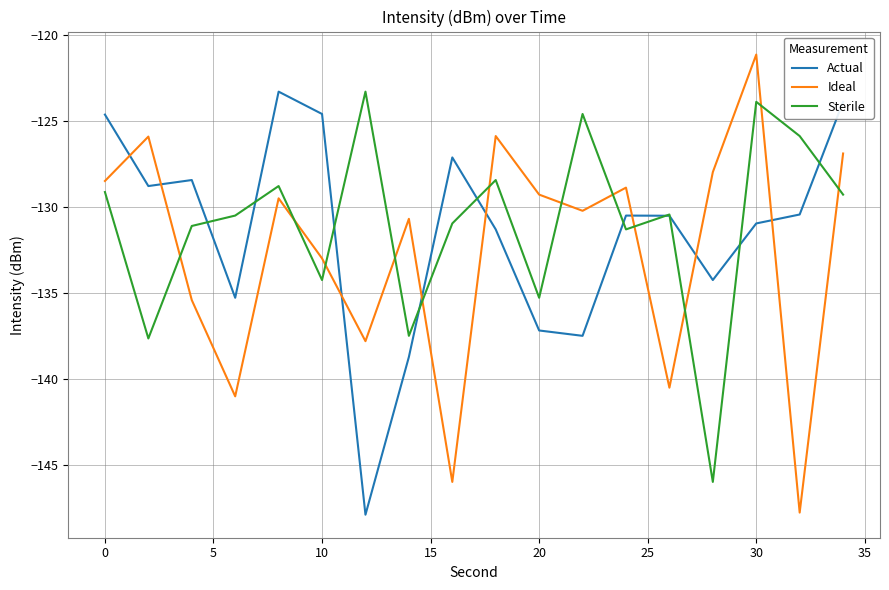

How many lines are shown in the chart?

3